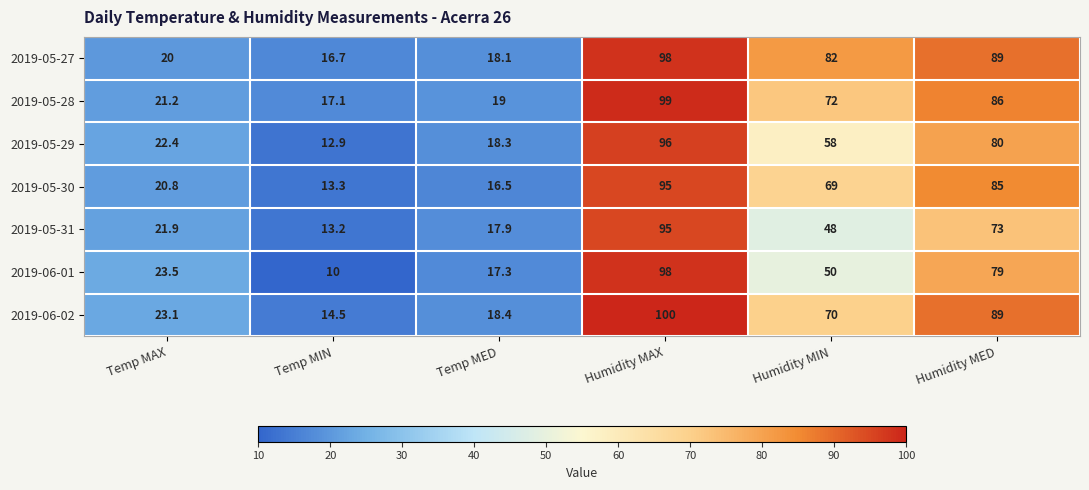

The 2019-05-29 series shows 22.4 at Temp MAX. True or false?

True